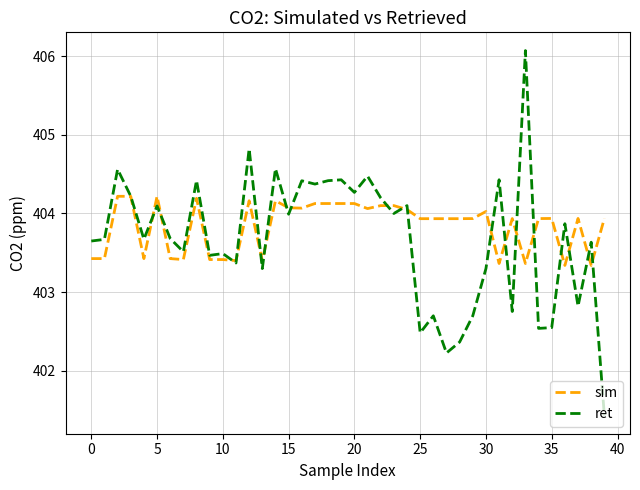

What is the lowest value of the sim series?

403.3